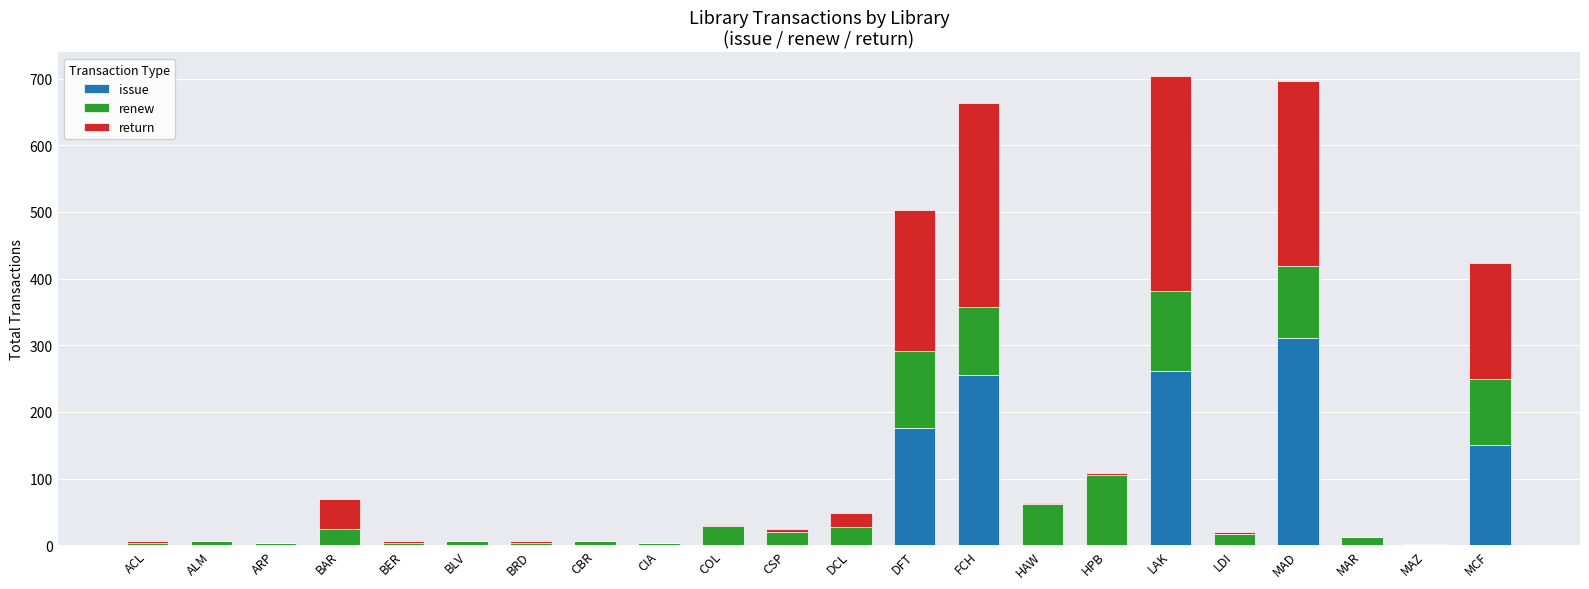

Count the number of data series in this chart.

3